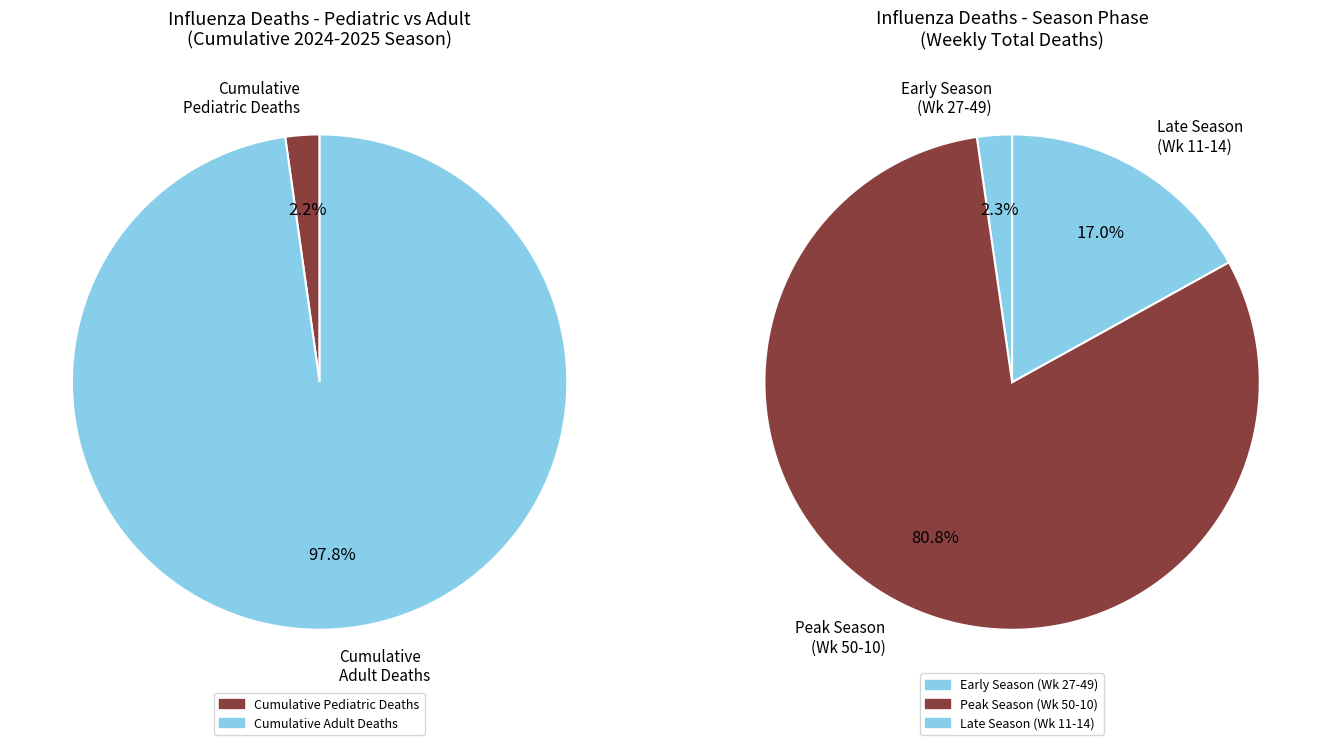

True or false: 1 accounts for 9% of the total.

False